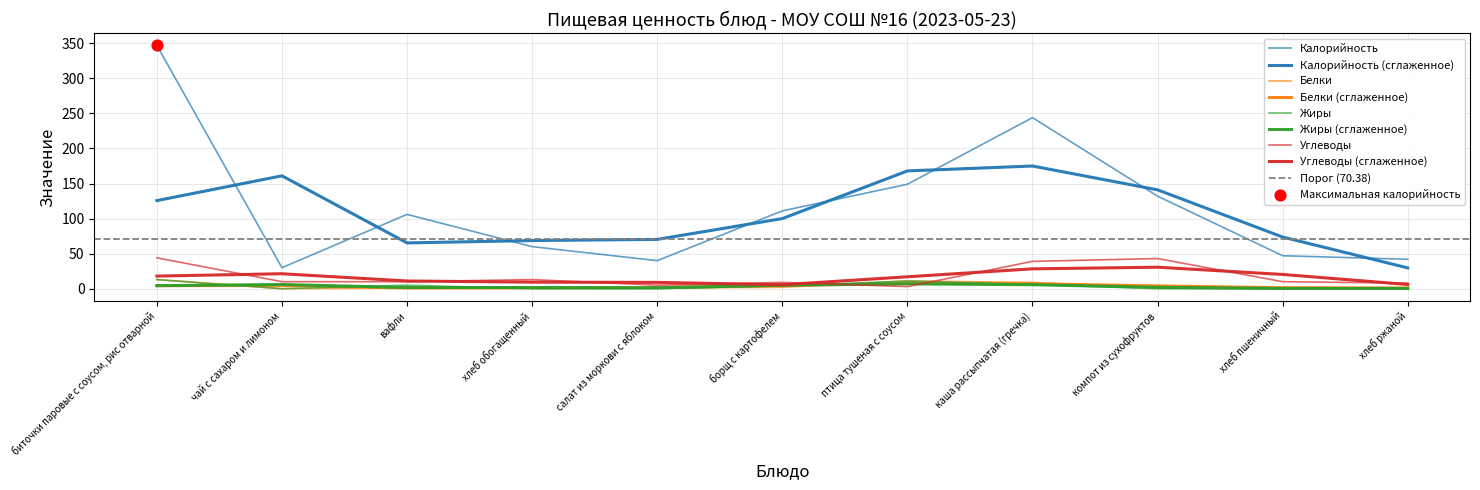

At which category is the sum across all series the highest?

биточки паровые с соусом, рис отварной